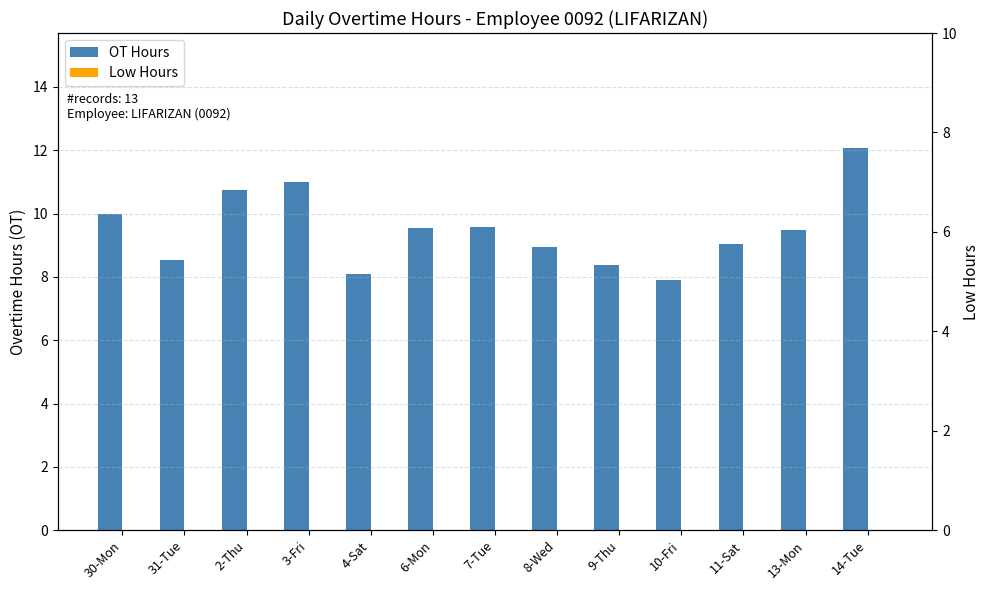

Reading left to right, what are all the values shown in this chart?

OT Hours: 30-Mon=10.0	31-Tue=8.5	2-Thu=10.7	3-Fri=11.0	4-Sat=8.1	6-Mon=9.5	7-Tue=9.6	8-Wed=9.0	9-Thu=8.4	10-Fri=7.9	11-Sat=9.1	13-Mon=9.5	14-Tue=12.1
Low Hours: 30-Mon=0.0	31-Tue=0.0	2-Thu=0.0	3-Fri=0.0	4-Sat=0.0	6-Mon=0.0	7-Tue=0.0	8-Wed=0.0	9-Thu=0.0	10-Fri=0.0	11-Sat=0.0	13-Mon=0.0	14-Tue=0.0